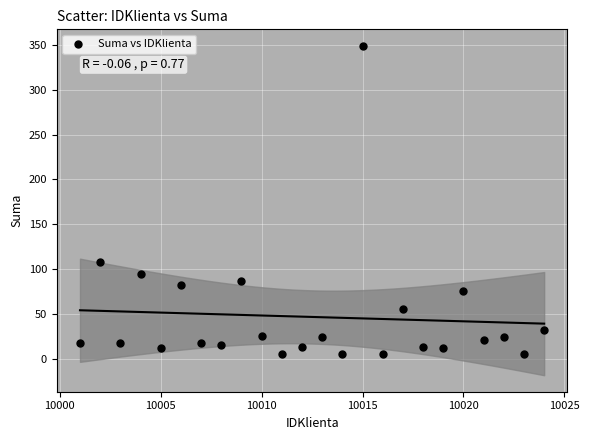

What Y value in the scatter plot is closest to 177?

107.7